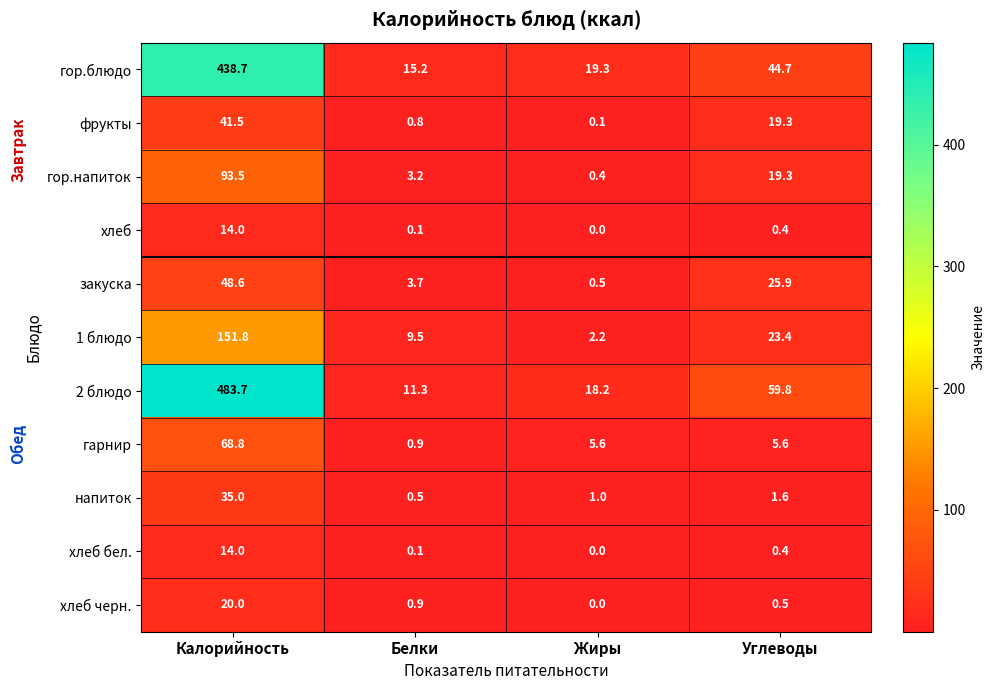

What is the difference between the highest and lowest values at Калорийность?

469.7